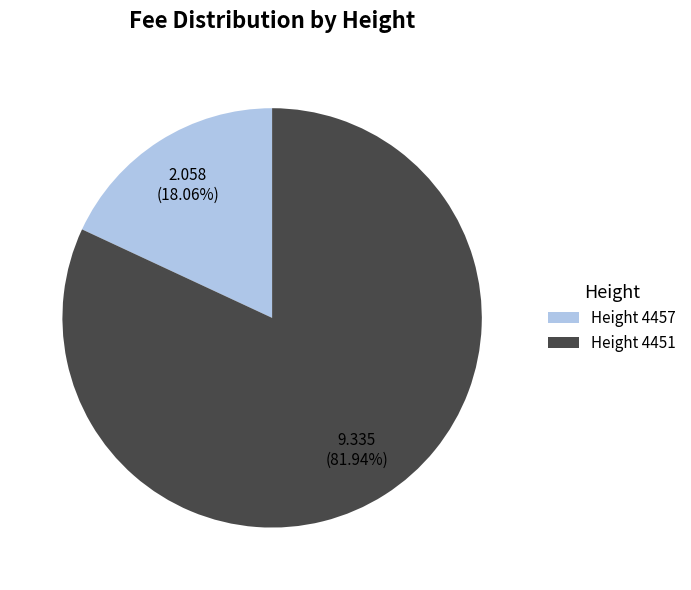

Combined, do Height 4451 and Height 4457 account for over 50%?

Yes